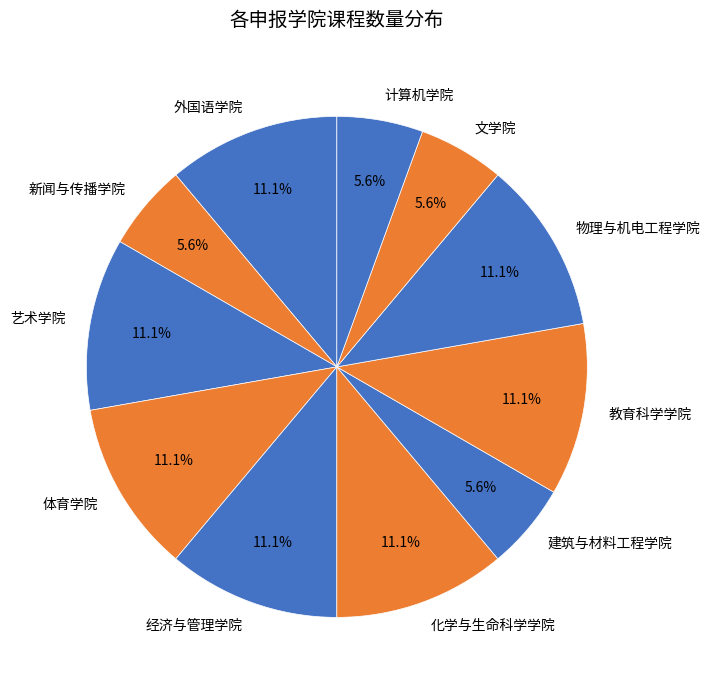

Approximately how many times larger is the value at 体育学院 compared to 化学与生命科学学院?

1.0